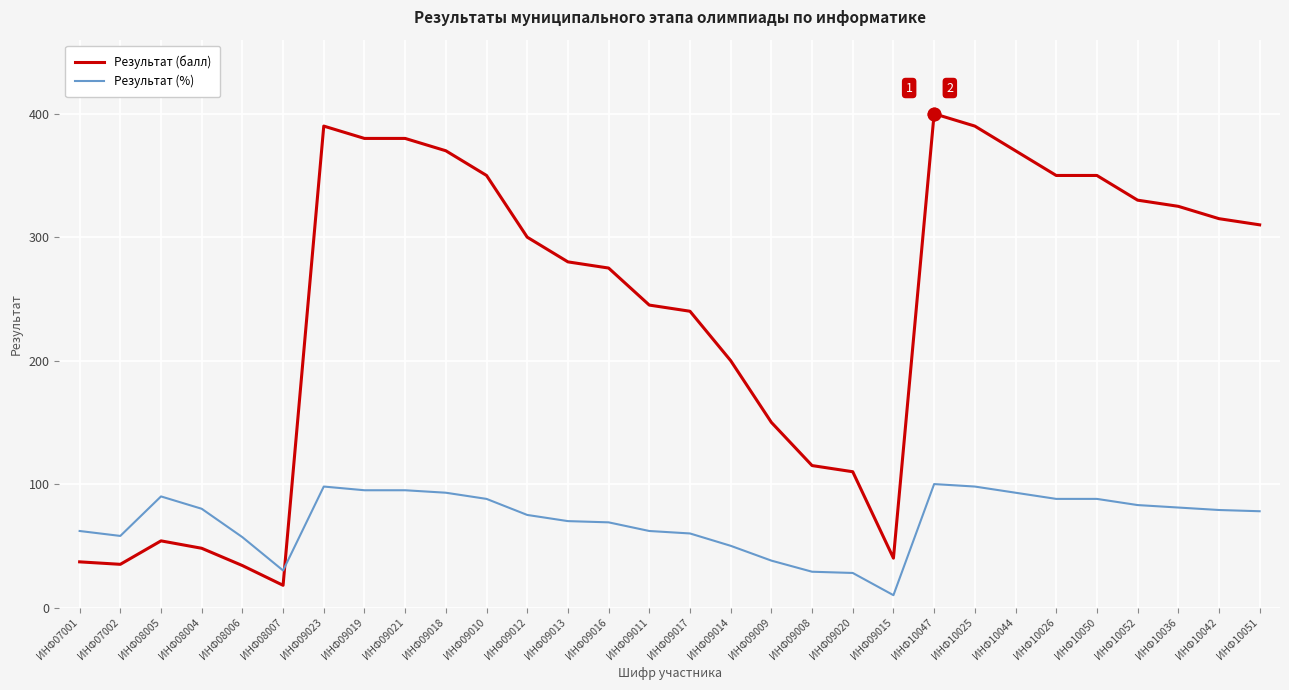

Which series changed the most between ИНФ09008 and ИНФ10044?

Результат (балл)